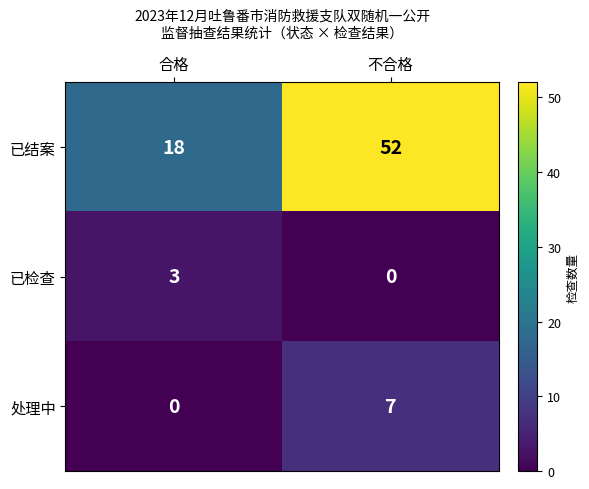

At which category is the sum across all series the highest?

不合格